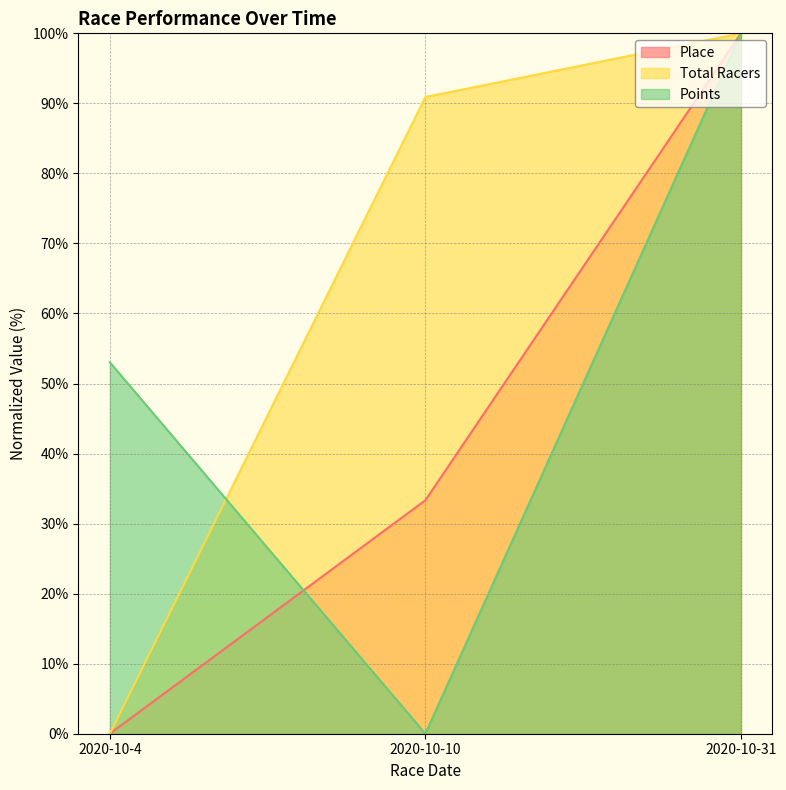

At how many categories does at least one series exceed 26?

3